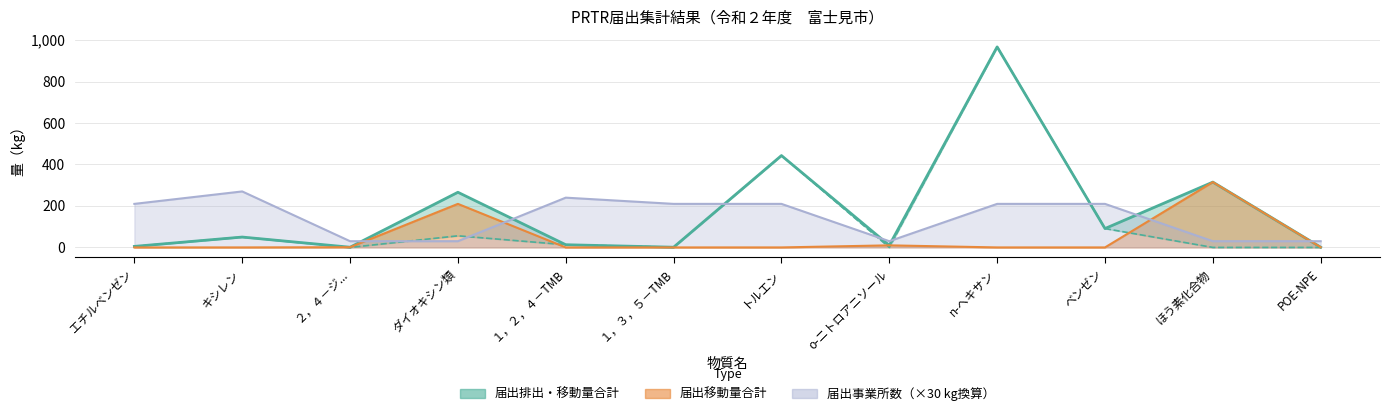

Rank the categories by 届出移動量合計 value from highest to lowest.

ほう素化合物, ダイオキシン類, o-ニトロアニソール, ２，４－ジ..., POE-NPE, エチルベンゼン, キシレン, １，２，４－TMB, １，３，５－TMB, トルエン, n-ヘキサン, ベンゼン